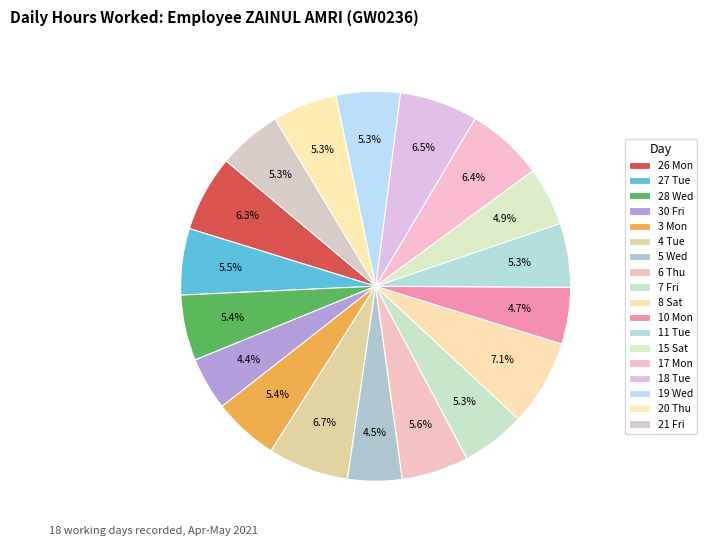

Count the number of slices in the pie.

18